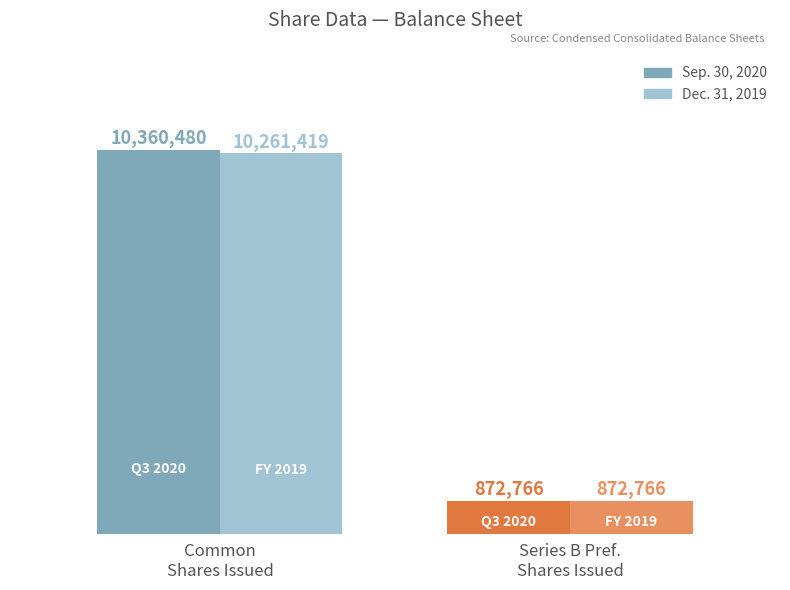

Is it true that Sep. 30, 2020 equals 10360480 at Common
Shares Issued?

True